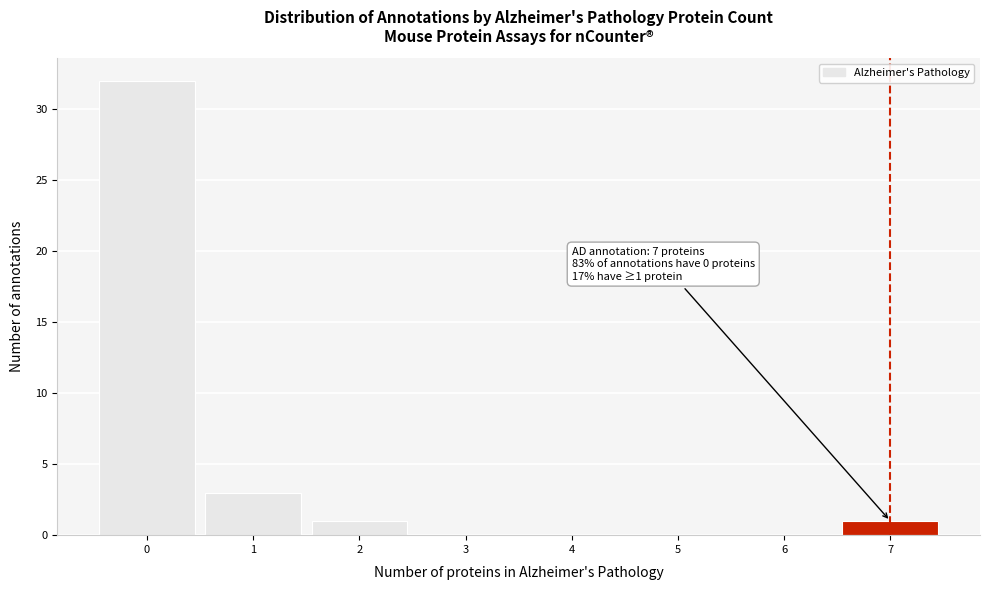

Which range on the x-axis has the tallest bar?

-0.5 to 0.5